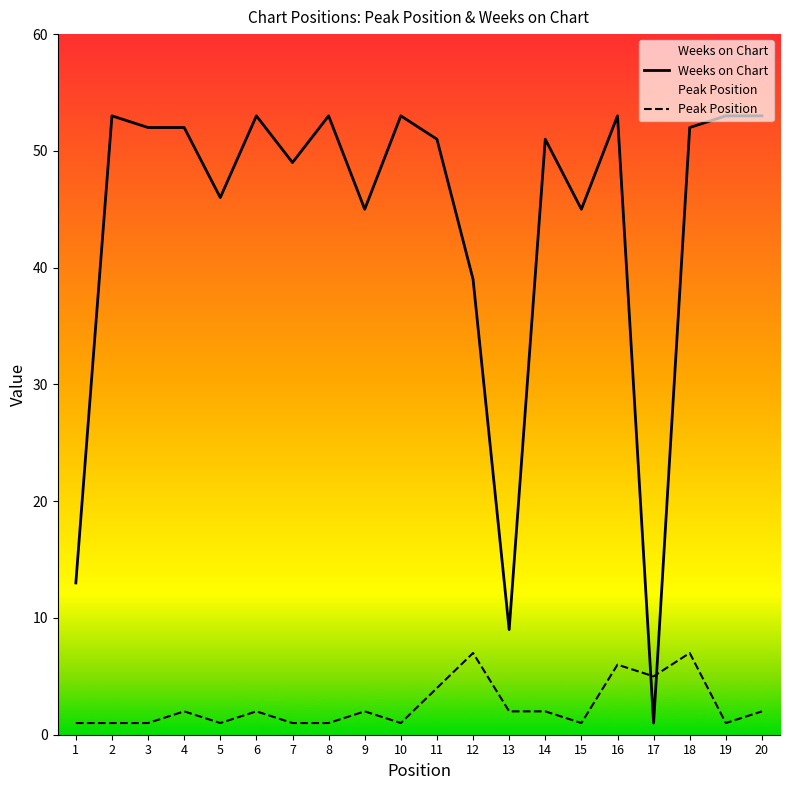

After their last crossing, which series has the higher values: Peak Position or Weeks on Chart?

Weeks on Chart